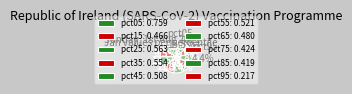

To the nearest percent, what is the average slice percentage?

10%